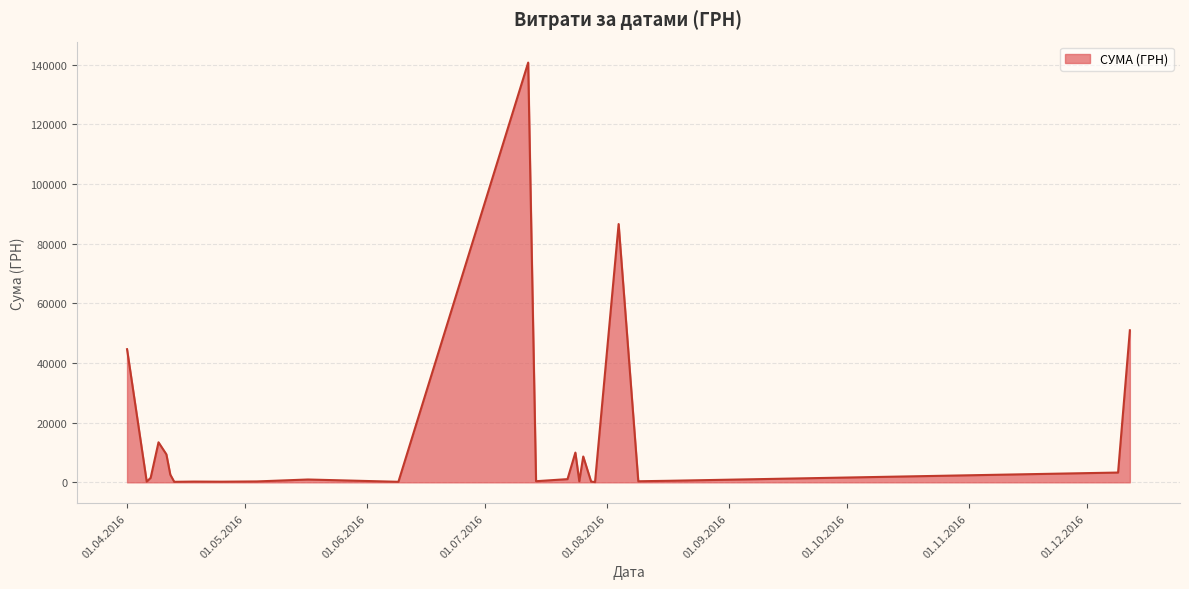

What is the greatest value displayed?

140706.2